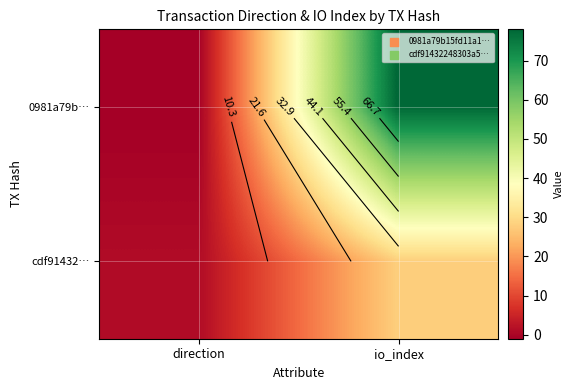

What is the average value of the 0981a79b… series?

38